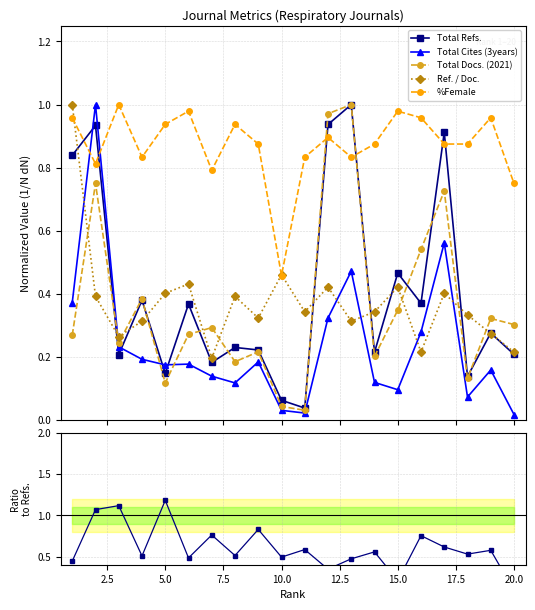

In Total Refs., how many points are higher than both neighbors (excluding endpoints)?

8